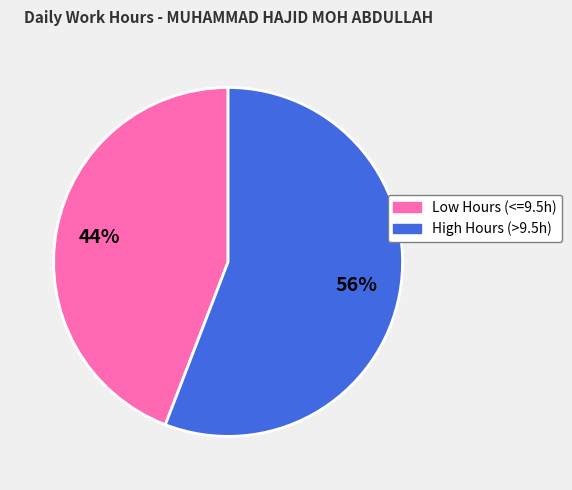

Does any single category account for the majority?

Yes